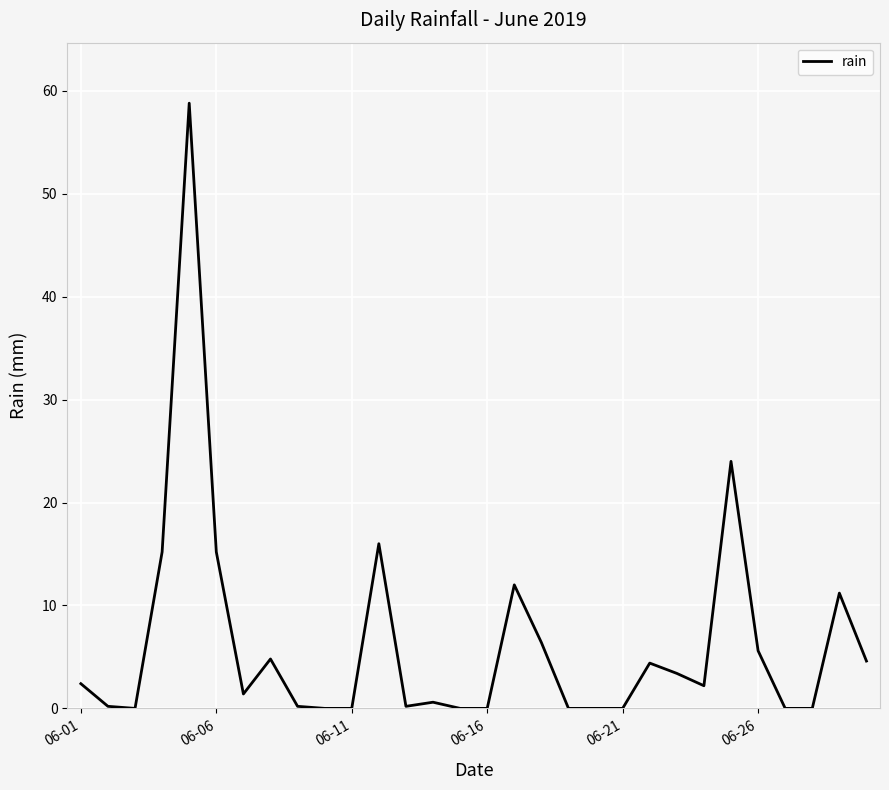

What is the maximum value shown in the chart?

58.8